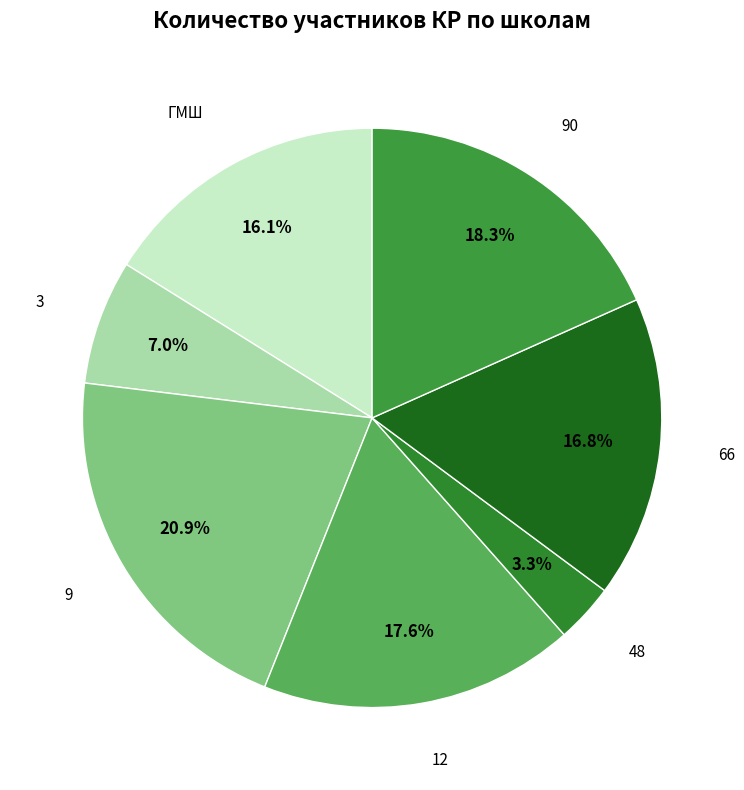

To the nearest percent, what is the difference between the 3 and 48 slice percentages?

4%